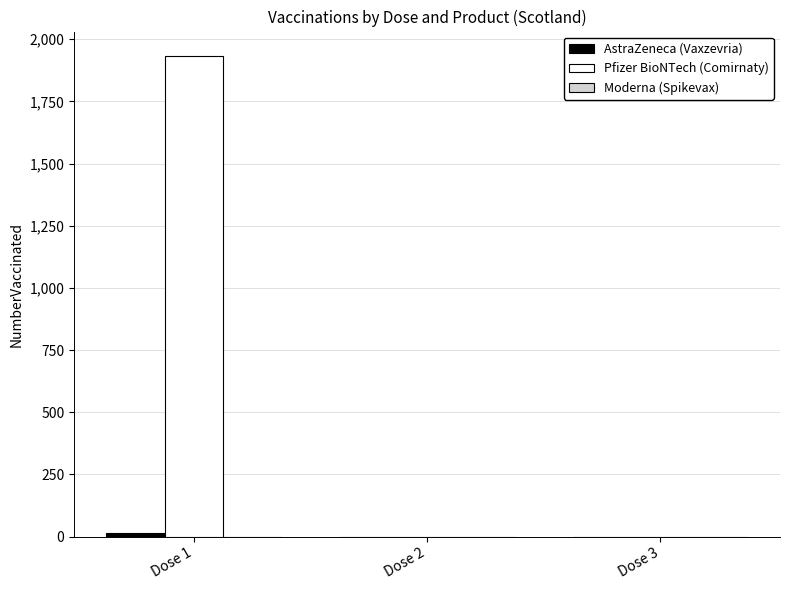

At which category is the sum across all series the highest?

Dose 1